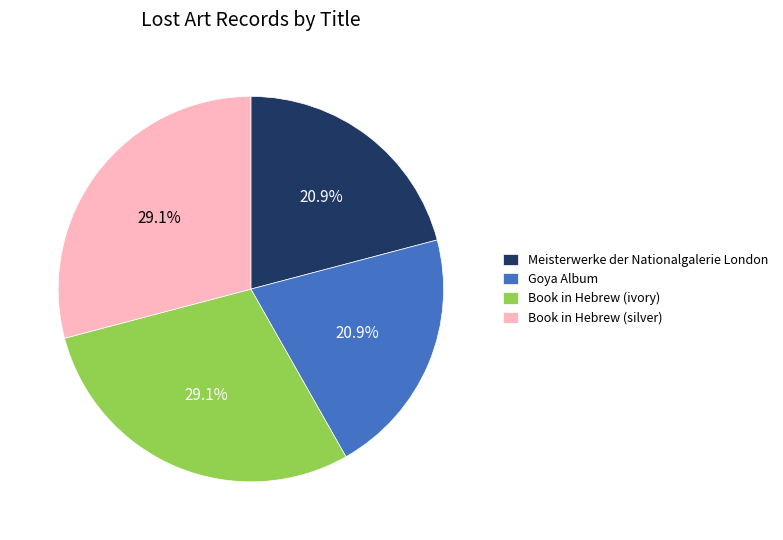

Combined, what portion of the pie is Book in Hebrew (silver) and Meisterwerke der Nationalgalerie London?

50.0%